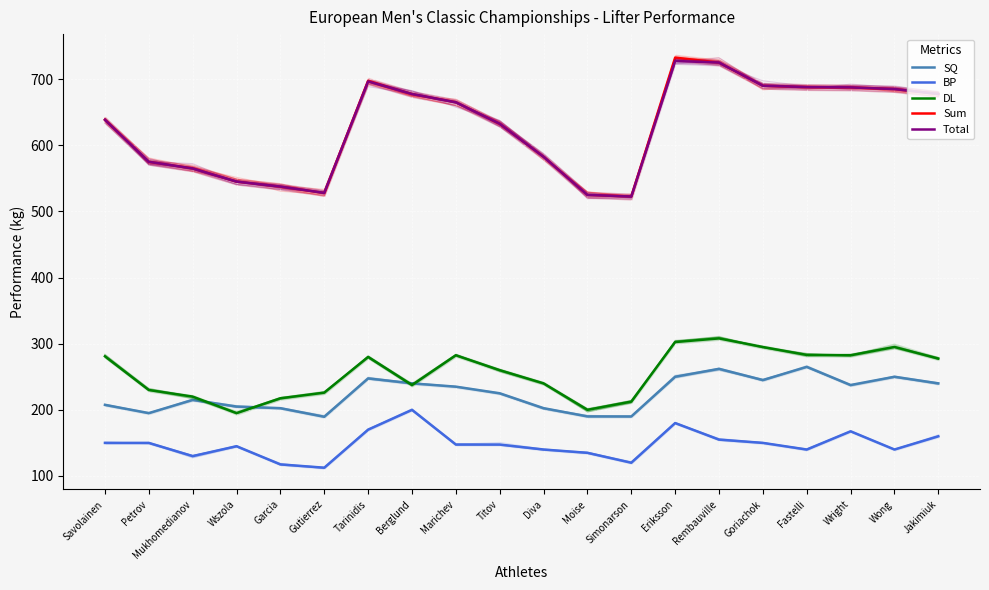

What is the highest value of the Total series?

727.5